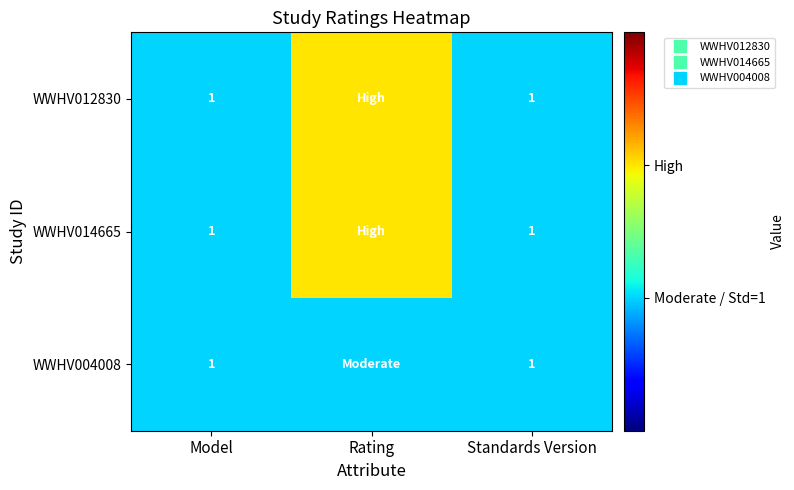

Where is WWHV014665 nearest to the value 1?

Model